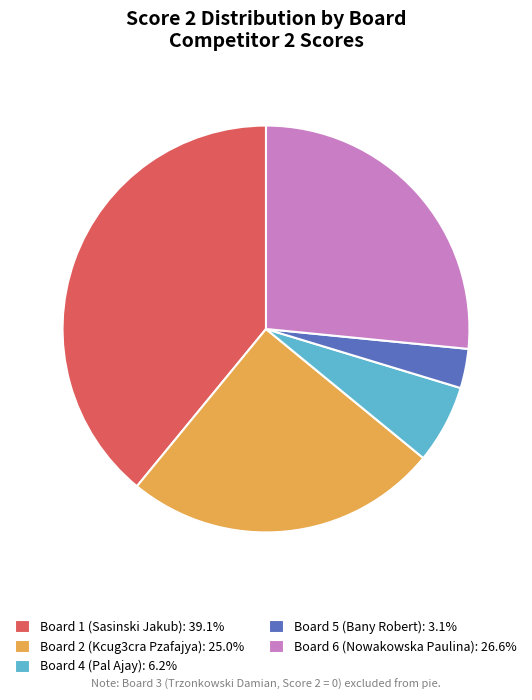

Does Board 1 (Sasinski Jakub): 39.1% account for over 50% of the chart?

No